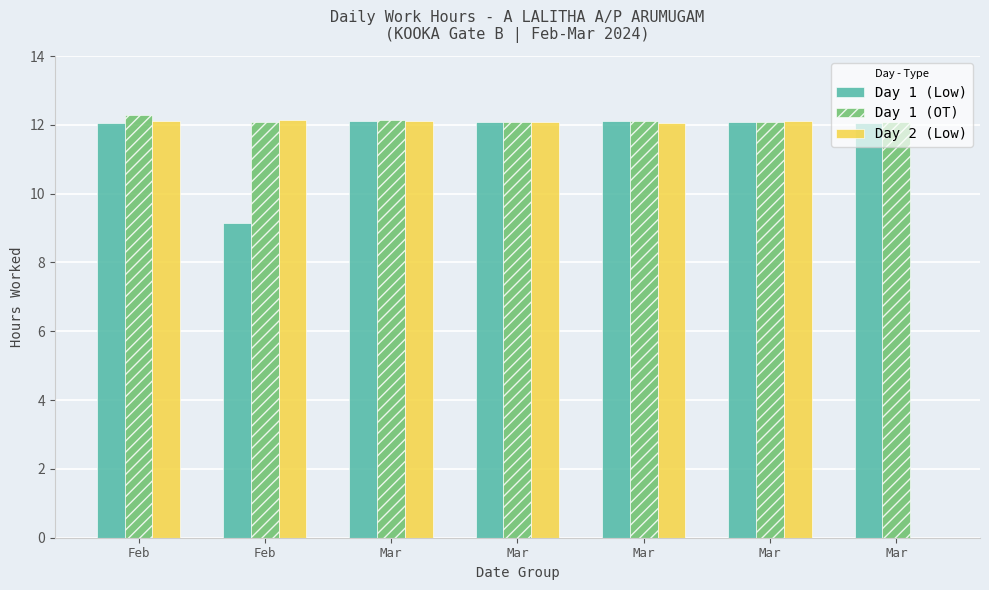

Which series has the widest spread of values?

Day 2 (Low)